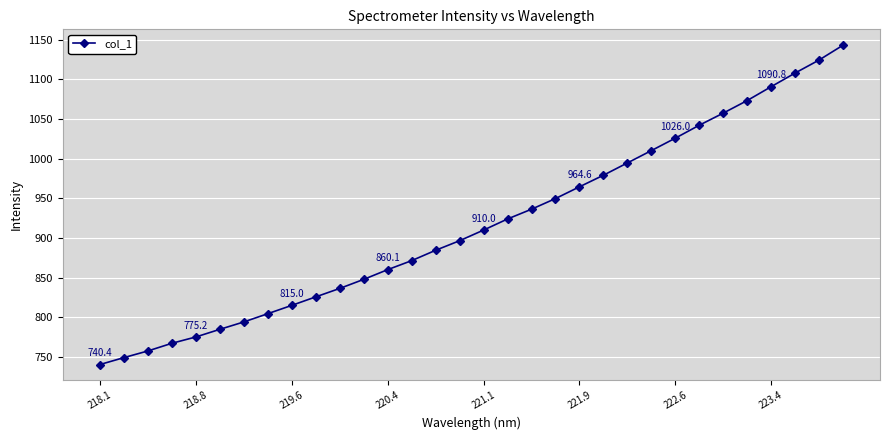

What is the greatest value displayed?

1143.1